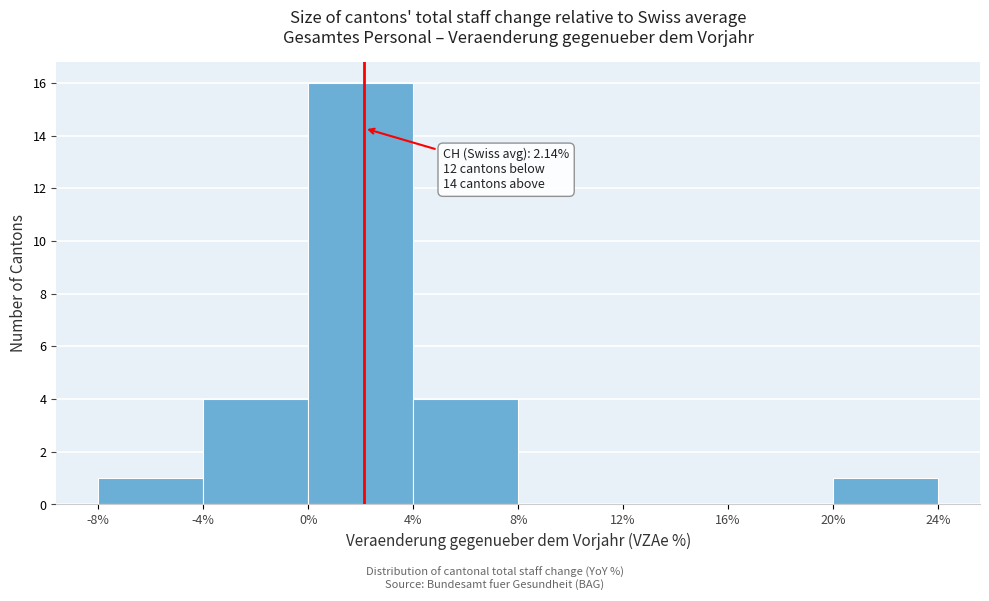

Over which range of the x-axis is the bar tallest?

0% to 4%